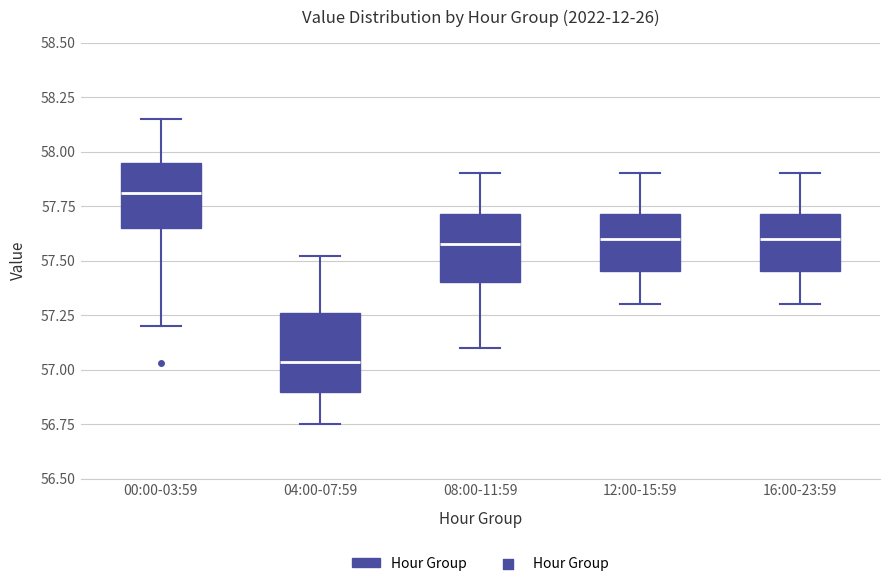

Reading left to right, read every box against the y-axis: the position of its median line, the range the box covers, and the ends of its whiskers. The values are not printed on the chart, so give them approximately, as read against the axis.

00:00-03:59: median 57.80, box 57.65 to 57.95, whiskers 57.20 to 58.15
04:00-07:59: median 57.05, box 56.90 to 57.25, whiskers 56.75 to 57.50
08:00-11:59: median 57.60, box 57.40 to 57.70, whiskers 57.10 to 57.90
12:00-15:59: median 57.60, box 57.45 to 57.70, whiskers 57.30 to 57.90
16:00-23:59: median 57.60, box 57.45 to 57.70, whiskers 57.30 to 57.90